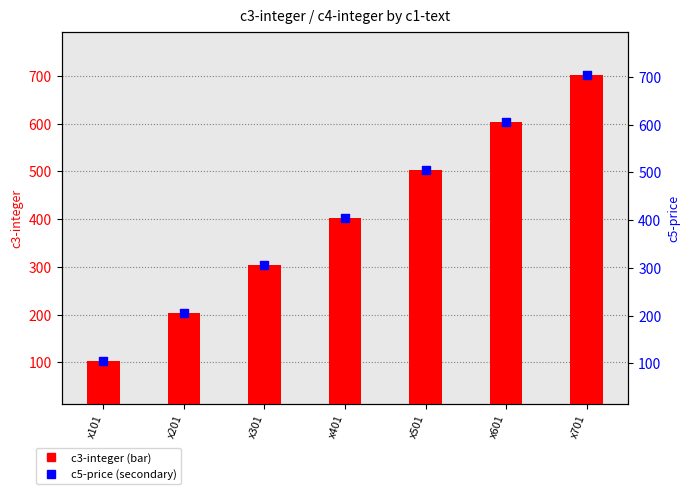

Which series reaches the minimum Y coordinate?

c3-integer